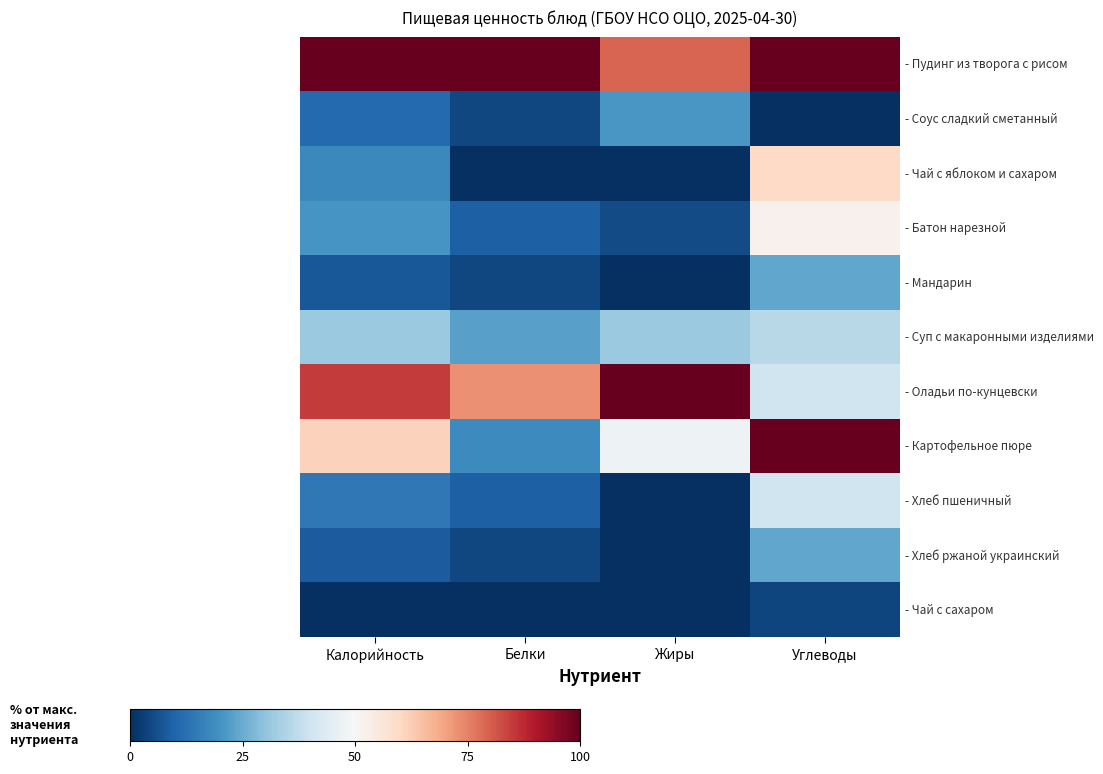

List the series in order of their peak value, highest first.

- Пудинг из творога с рисом, - Оладьи по-кунцевски, - Картофельное пюре, - Чай с яблоком и сахаром, - Батон нарезной, - Хлеб пшеничный, - Суп с макаронными изделиями, - Мандарин, - Хлеб ржаной украинский, - Соус сладкий сметанный, - Чай с сахаром